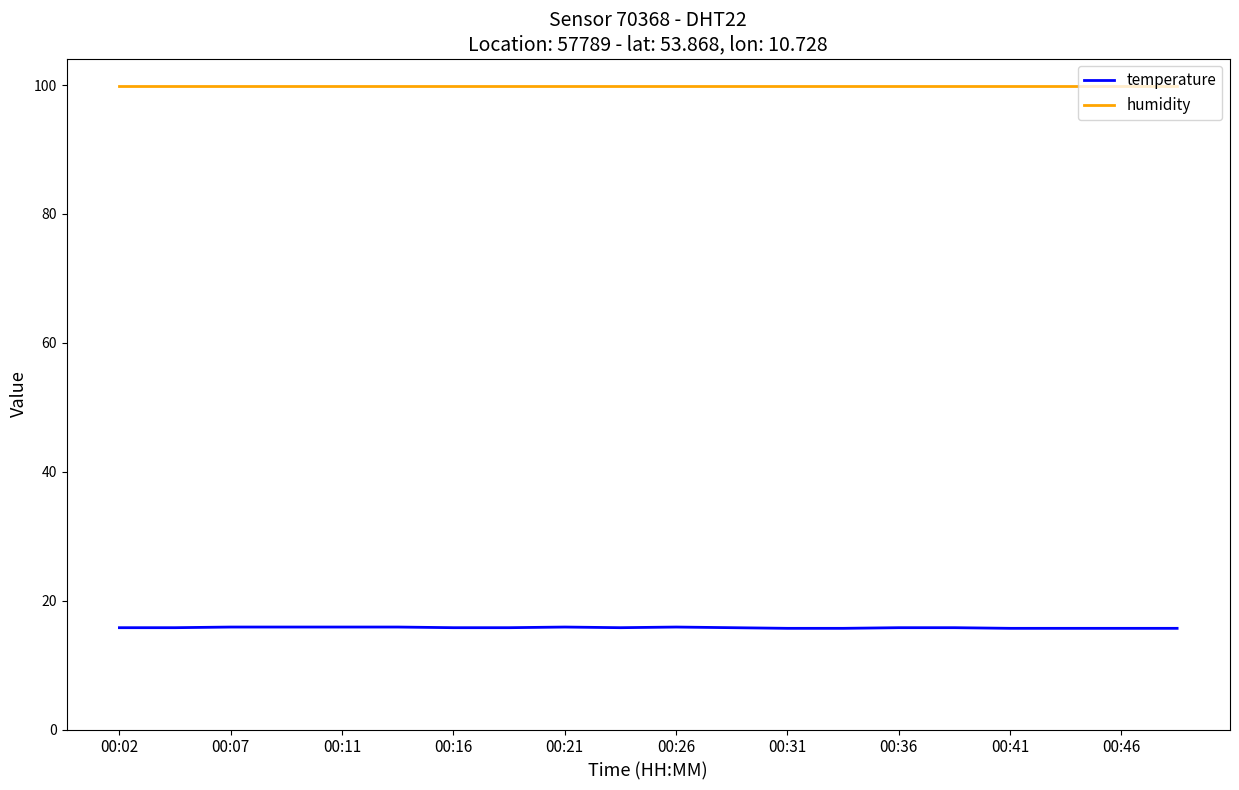

True or false: humidity and temperature intersect in this chart.

False